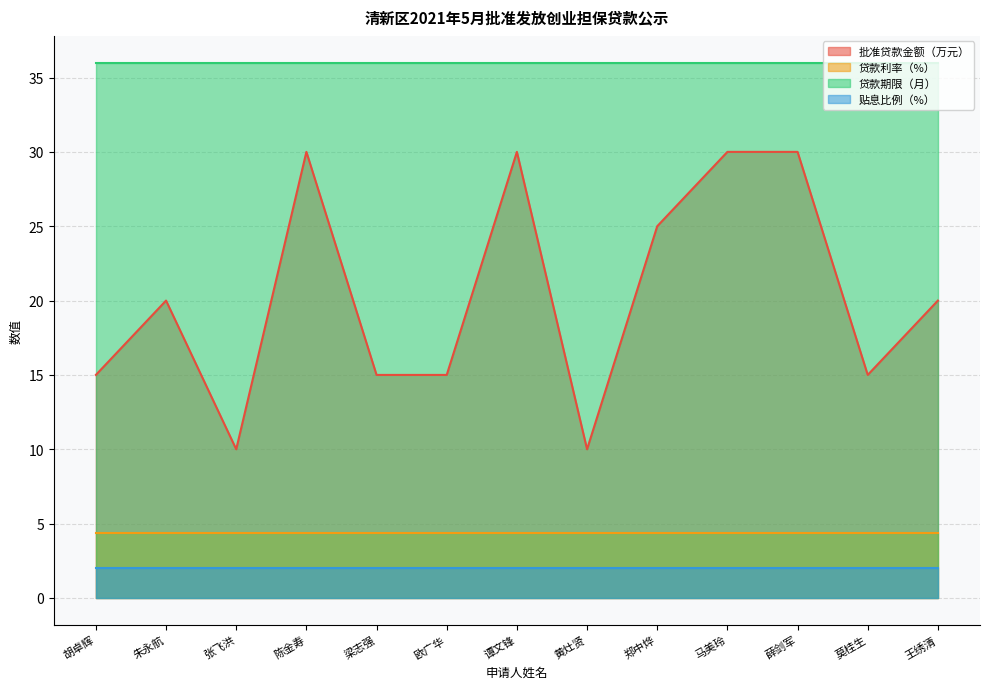

What is the sum of the 贷款期限（月） values at 陈金寿 and 郑中烨?

72.0